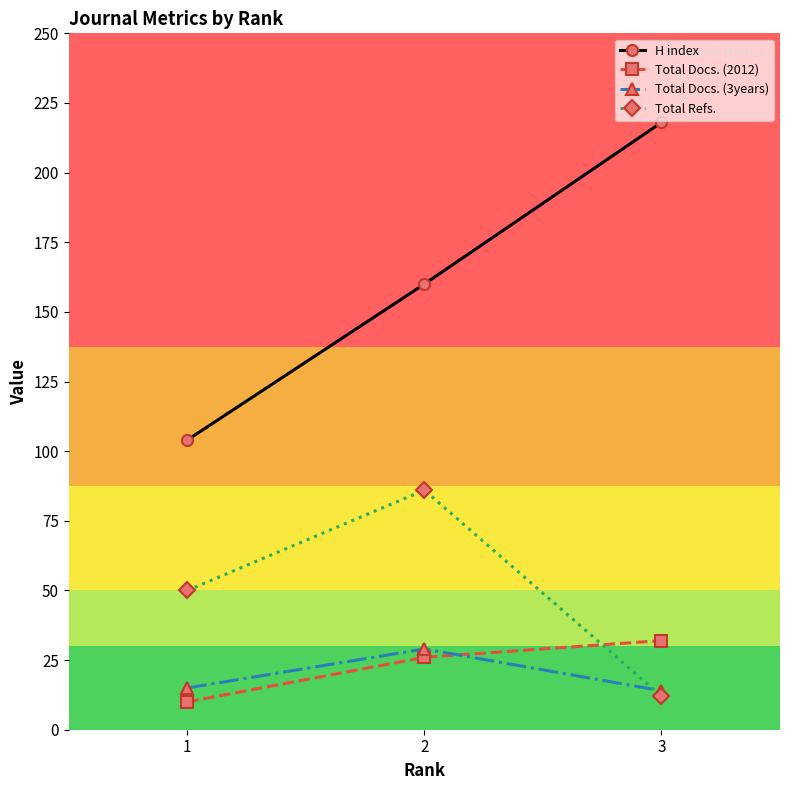

What is the total value across all series at 3?

276